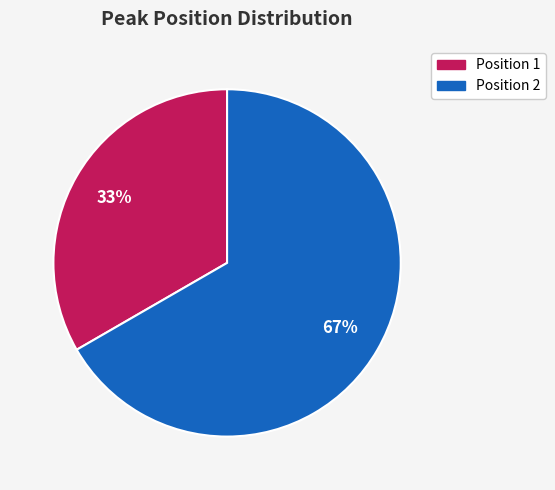

The Position 1 slice represents 33% of the pie. True or false?

True